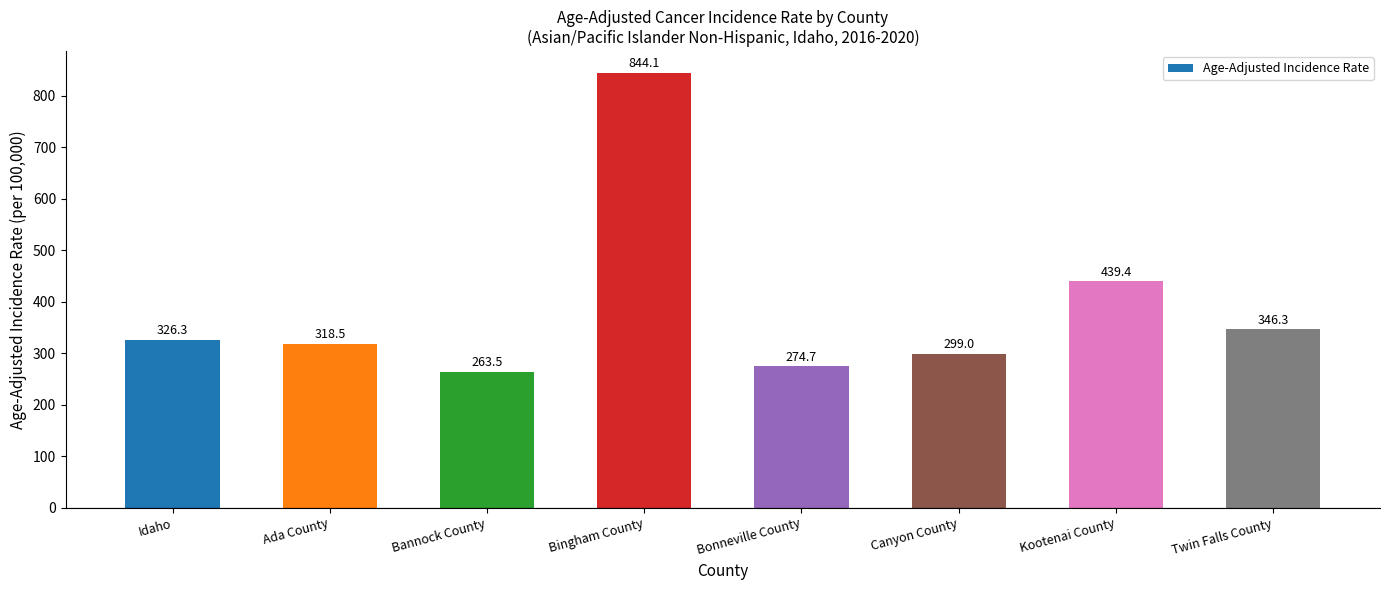

Reading right to left, extract all data points from this chart.

Twin Falls County=346.3	Kootenai County=439.4	Canyon County=299.0	Bonneville County=274.7	Bingham County=844.1	Bannock County=263.5	Ada County=318.5	Idaho=326.3